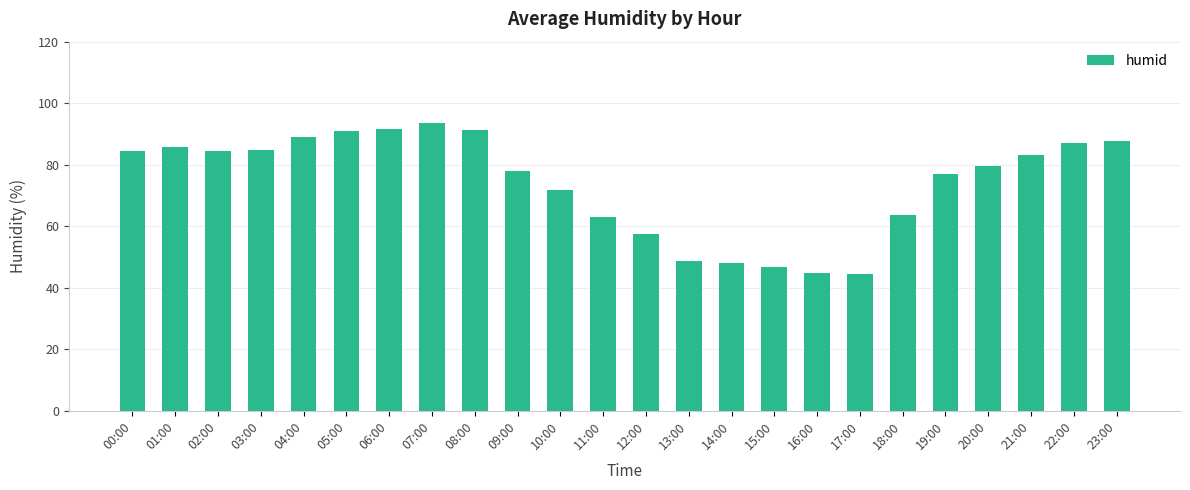

Is it true that the value at 20:00 is 79.7?

True